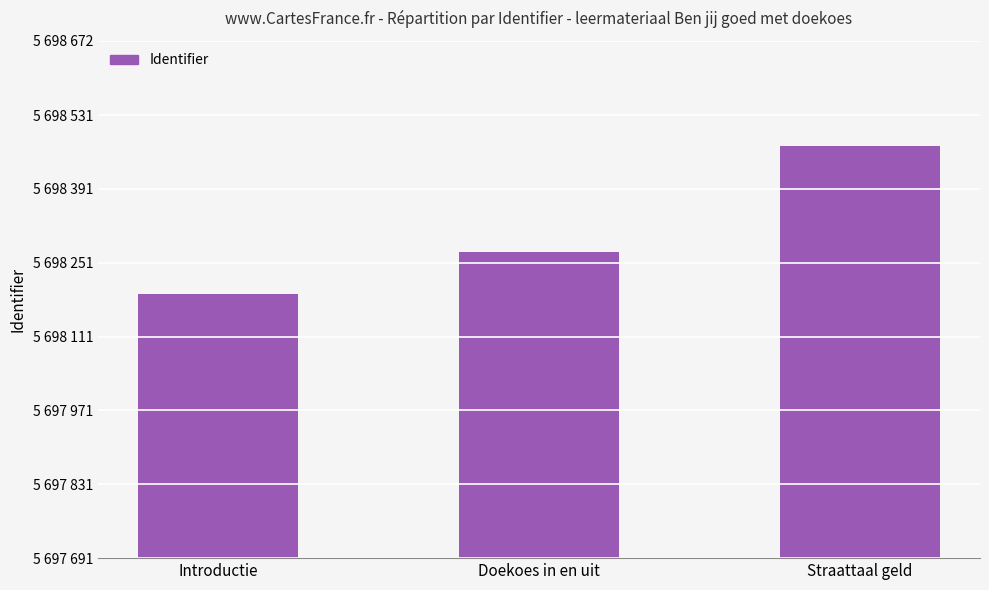

What is the ratio of the value at Straattaal geld to the value at Introductie?

1.0